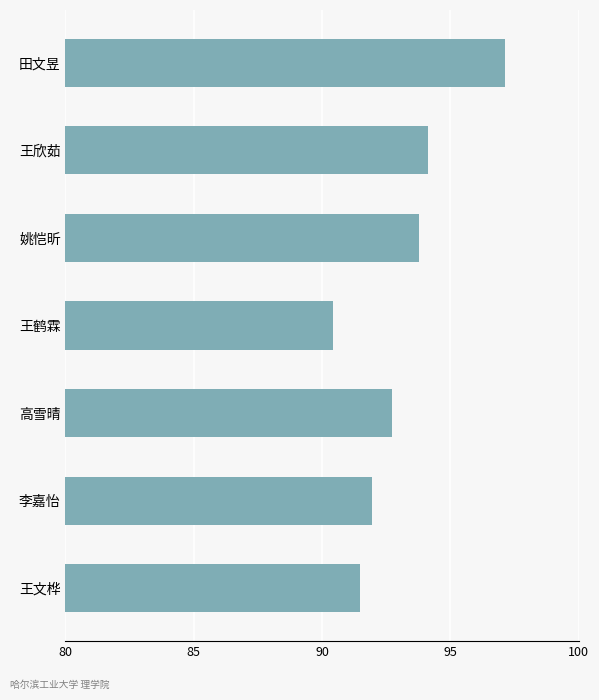

What is the value of the 4th bar from the top?

90.4